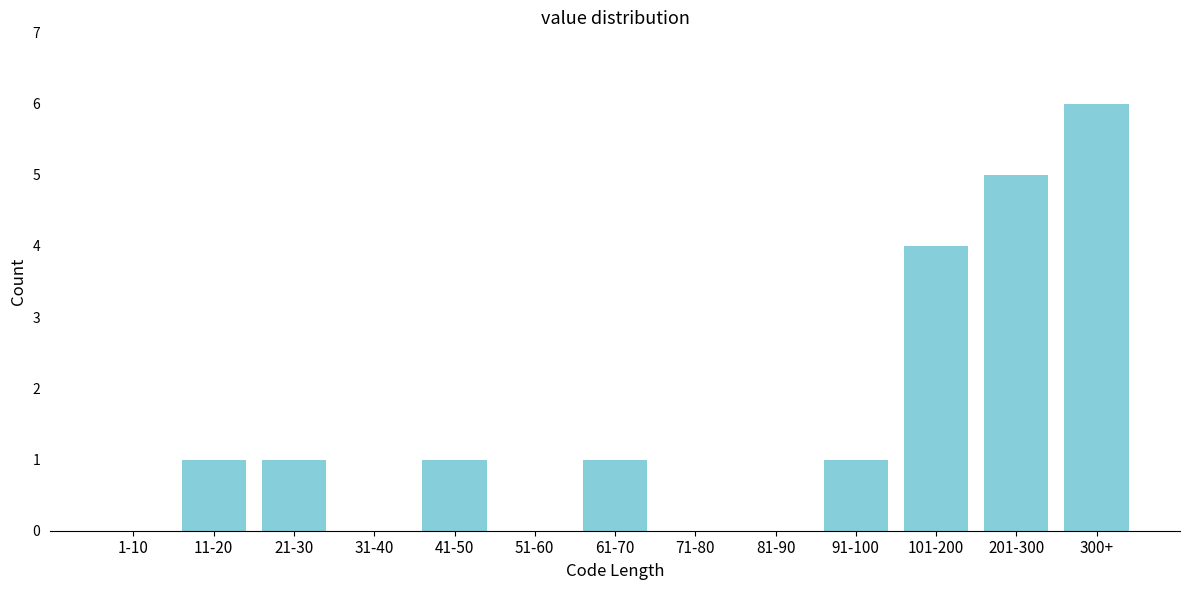

Reading right to left, extract all data points from this chart.

300+=6	201-300=5	101-200=4	91-100=1	81-90=0	71-80=0	61-70=1	51-60=0	41-50=1	31-40=0	21-30=1	11-20=1	1-10=0